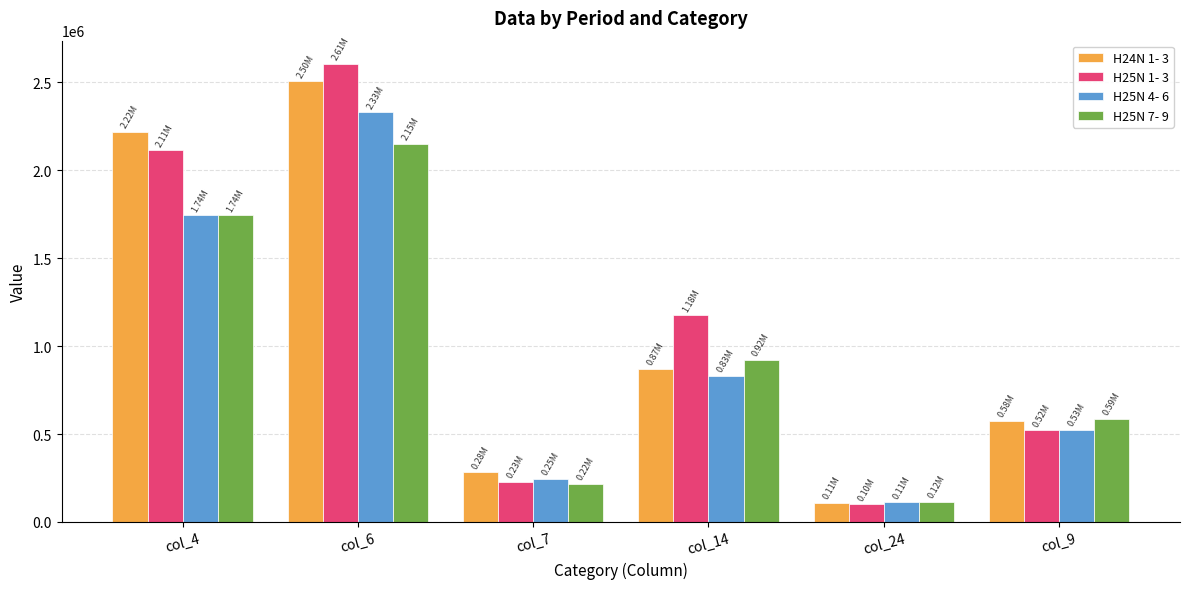

How many bars are there in total?

24